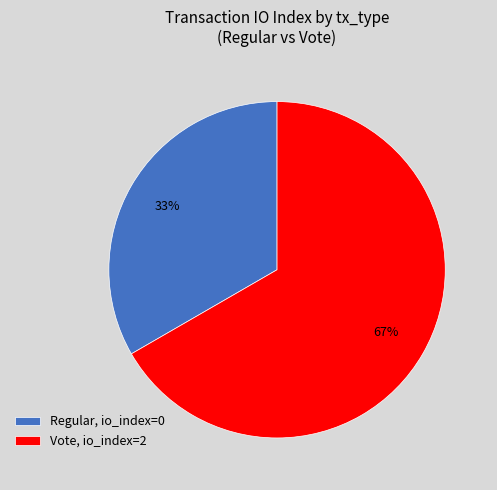

To the nearest percent, what is the combined percentage of Vote and Regular?

100%